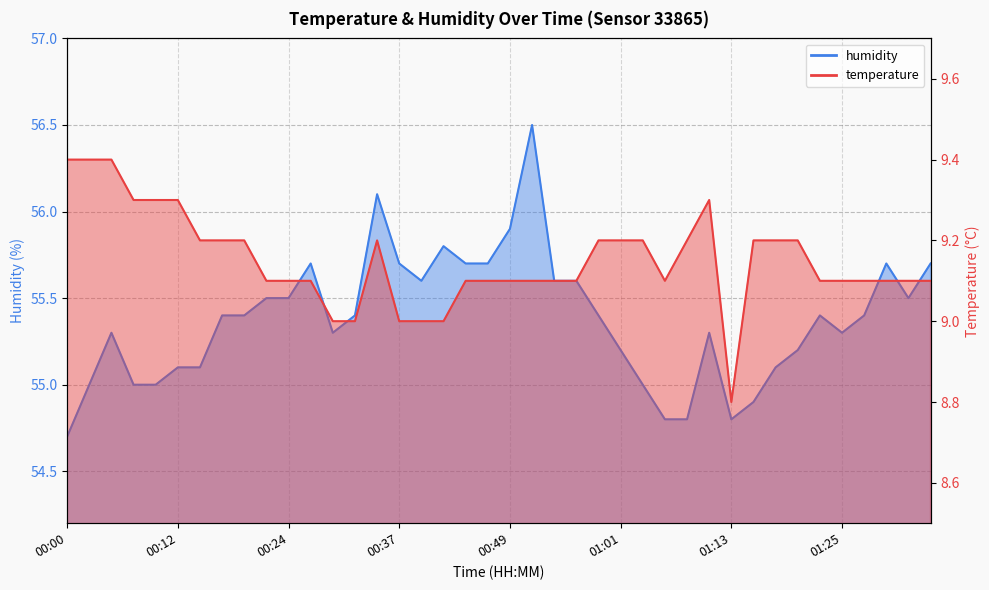

Which category has the highest value across all series?

00:51